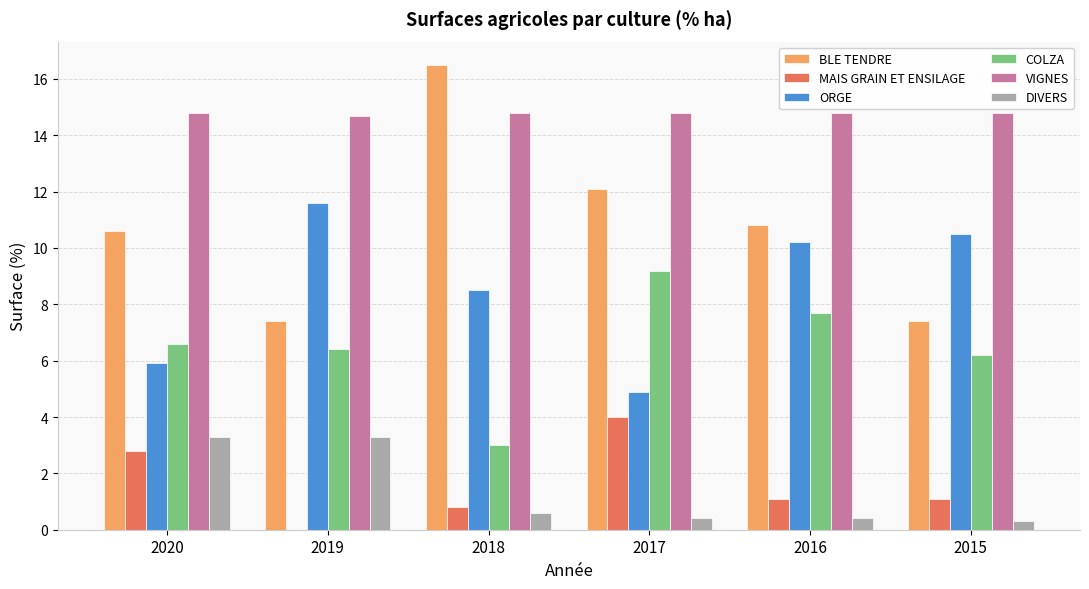

How many groups of bars are there?

6